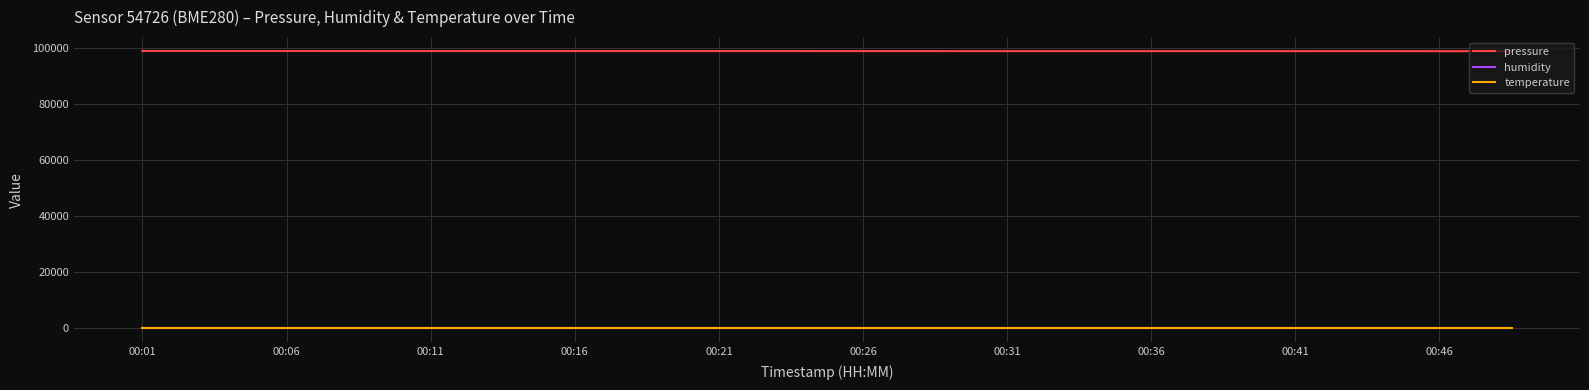

True or false: pressure and humidity cross at least once.

False